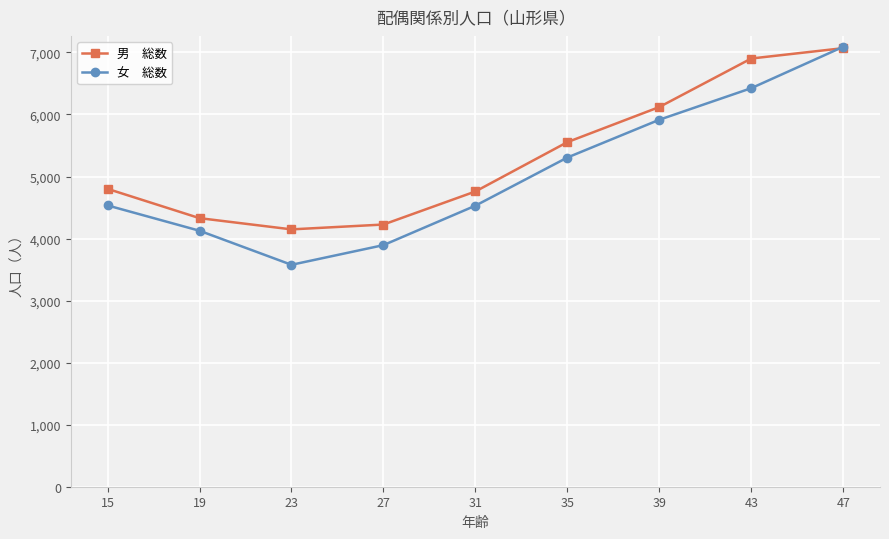

What is the total value across all series at 47?

14160